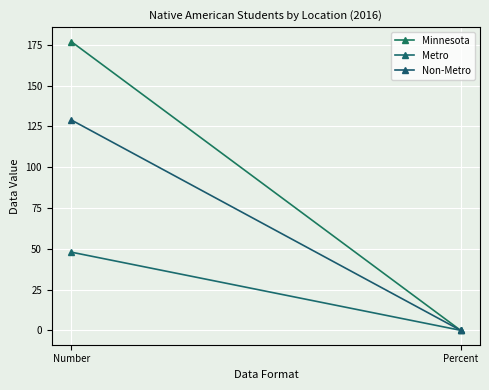

List the labels in order of Minnesota value, smallest first.

Percent, Number